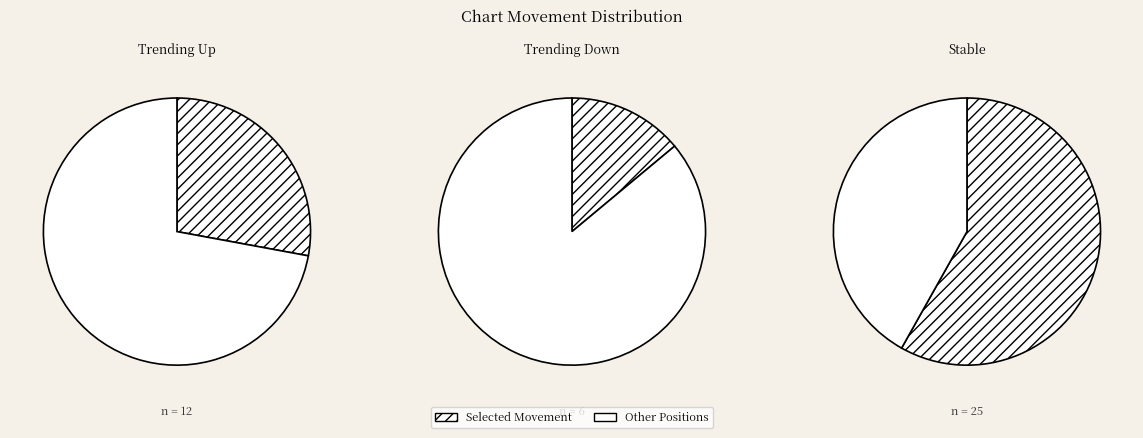

True or false: - accounts for 58% of the total.

True